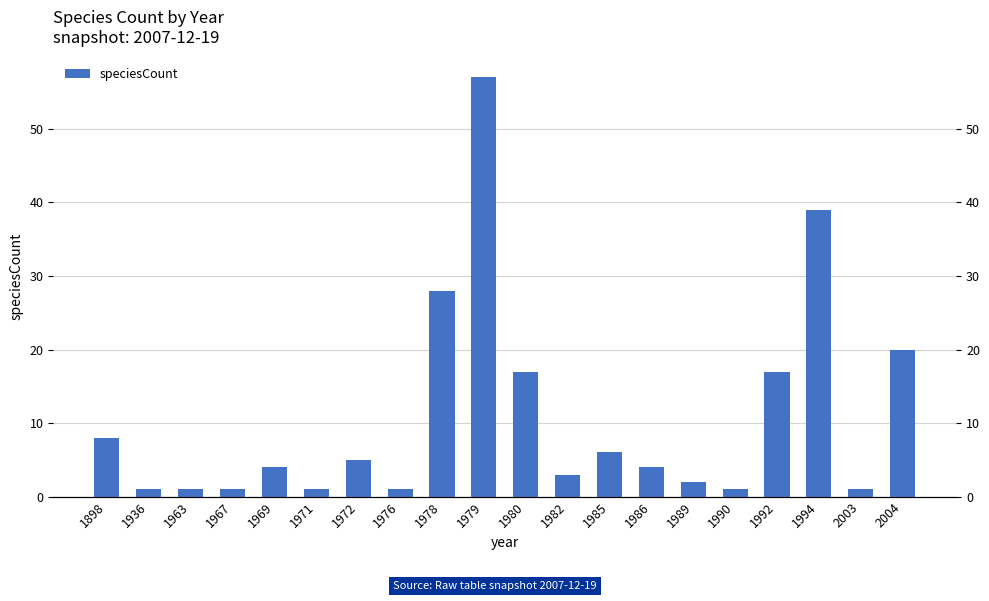

True or false: the data shows 1 at 1936.

False